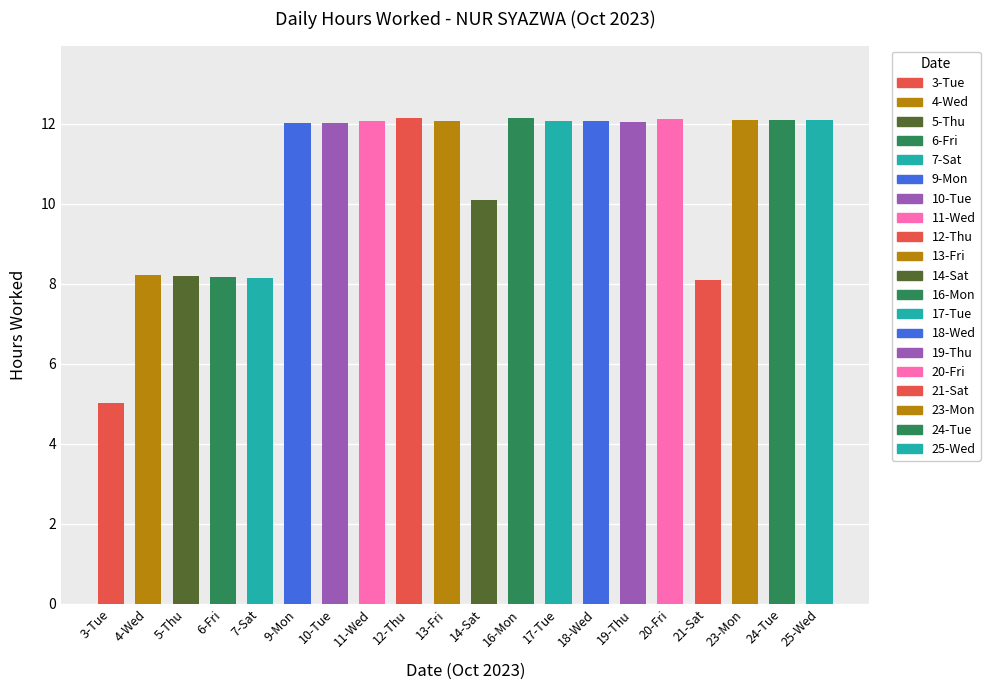

What is the smallest value displayed?

5.0